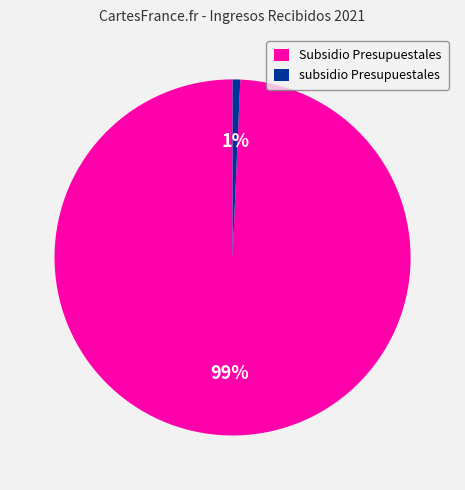

Is there a majority slice in this chart?

Yes